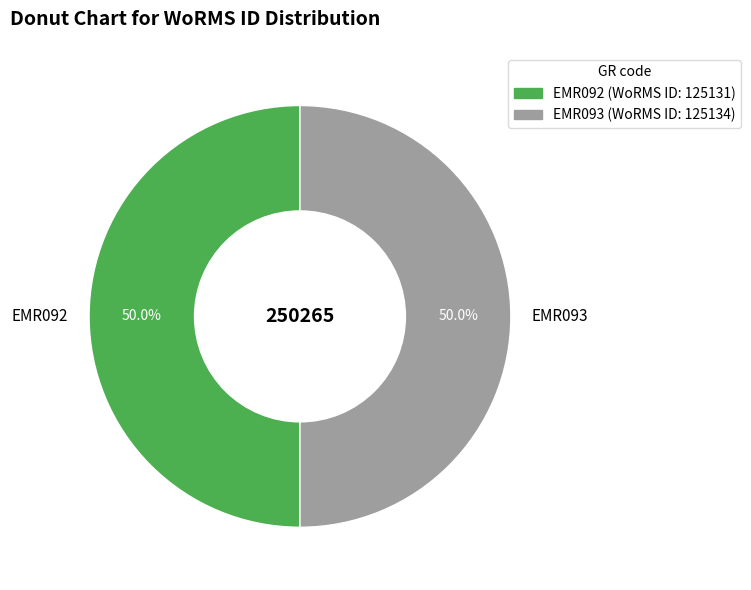

Count the number of slices in the pie.

2